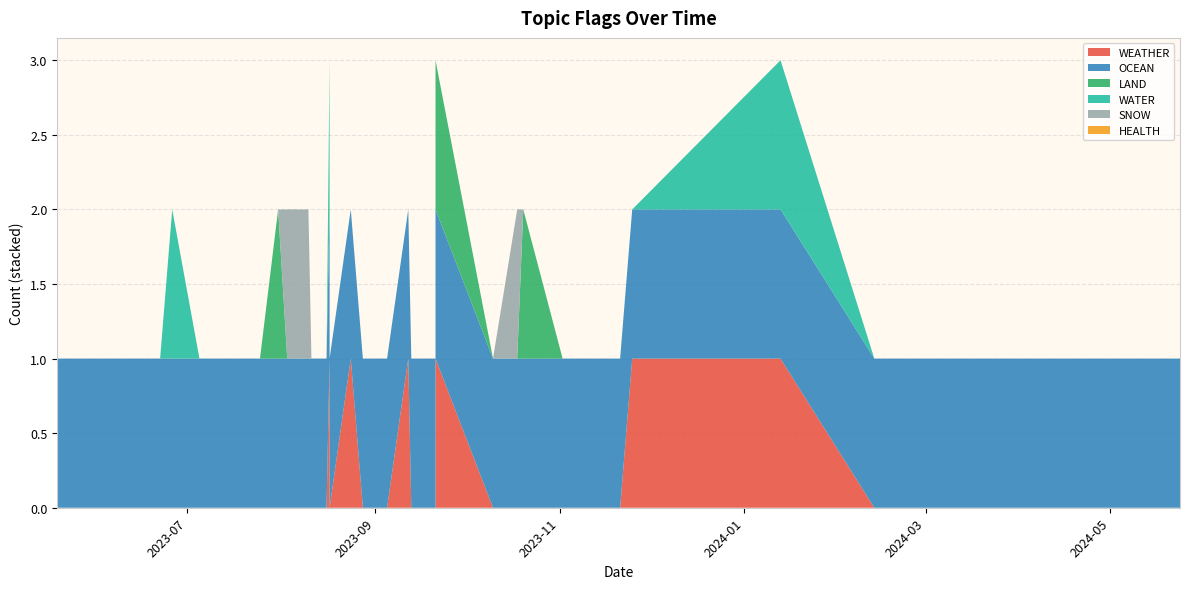

Reading left to right, what are all the values shown in this chart?

WEATHER: 2024-05-24=0	2024-04-23=0	2024-04-15=0	2024-03-07=0	2024-02-13=0	2024-01-13=1	2023-11-25=1	2023-11-21=0	2023-11-02=0	2023-10-20=0	2023-10-18=0	2023-10-10=0	2023-09-21=0	2023-09-21=1	2023-09-14=0	2023-09-14=0	2023-09-13=0	2023-09-12=1	2023-09-05=0	2023-08-28=0	2023-08-24=1	2023-08-17=1	2023-08-17=0	2023-08-16=0	2023-08-11=0	2023-08-10=0	2023-08-03=0	2023-07-31=0	2023-07-25=0	2023-07-20=0	2023-07-19=0	2023-07-16=0	2023-07-05=0	2023-06-26=0	2023-06-22=0	2023-06-22=0	2023-06-14=0	2023-06-13=0	2023-06-07=0	2023-05-19=0
OCEAN: 2024-05-24=1	2024-04-23=1	2024-04-15=1	2024-03-07=1	2024-02-13=1	2024-01-13=1	2023-11-25=1	2023-11-21=1	2023-11-02=1	2023-10-20=1	2023-10-18=1	2023-10-10=1	2023-09-21=1	2023-09-21=1	2023-09-14=1	2023-09-14=1	2023-09-13=1	2023-09-12=1	2023-09-05=1	2023-08-28=1	2023-08-24=1	2023-08-17=1	2023-08-17=1	2023-08-16=1	2023-08-11=1	2023-08-10=1	2023-08-03=1	2023-07-31=1	2023-07-25=1	2023-07-20=1	2023-07-19=1	2023-07-16=1	2023-07-05=1	2023-06-26=1	2023-06-22=1	2023-06-22=1	2023-06-14=1	2023-06-13=1	2023-06-07=1	2023-05-19=1
LAND: 2024-05-24=0	2024-04-23=0	2024-04-15=0	2024-03-07=0	2024-02-13=0	2024-01-13=0	2023-11-25=0	2023-11-21=0	2023-11-02=0	2023-10-20=1	2023-10-18=0	2023-10-10=0	2023-09-21=0	2023-09-21=1	2023-09-14=0	2023-09-14=0	2023-09-13=0	2023-09-12=0	2023-09-05=0	2023-08-28=0	2023-08-24=0	2023-08-17=0	2023-08-17=0	2023-08-16=0	2023-08-11=0	2023-08-10=0	2023-08-03=0	2023-07-31=1	2023-07-25=0	2023-07-20=0	2023-07-19=0	2023-07-16=0	2023-07-05=0	2023-06-26=0	2023-06-22=0	2023-06-22=0	2023-06-14=0	2023-06-13=0	2023-06-07=0	2023-05-19=0
WATER: 2024-05-24=0	2024-04-23=0	2024-04-15=0	2024-03-07=0	2024-02-13=0	2024-01-13=1	2023-11-25=0	2023-11-21=0	2023-11-02=0	2023-10-20=0	2023-10-18=0	2023-10-10=0	2023-09-21=0	2023-09-21=0	2023-09-14=0	2023-09-14=0	2023-09-13=0	2023-09-12=0	2023-09-05=0	2023-08-28=0	2023-08-24=0	2023-08-17=1	2023-08-17=0	2023-08-16=0	2023-08-11=0	2023-08-10=0	2023-08-03=0	2023-07-31=0	2023-07-25=0	2023-07-20=0	2023-07-19=0	2023-07-16=0	2023-07-05=0	2023-06-26=1	2023-06-22=0	2023-06-22=0	2023-06-14=0	2023-06-13=0	2023-06-07=0	2023-05-19=0
SNOW: 2024-05-24=0	2024-04-23=0	2024-04-15=0	2024-03-07=0	2024-02-13=0	2024-01-13=0	2023-11-25=0	2023-11-21=0	2023-11-02=0	2023-10-20=0	2023-10-18=1	2023-10-10=0	2023-09-21=0	2023-09-21=0	2023-09-14=0	2023-09-14=0	2023-09-13=0	2023-09-12=0	2023-09-05=0	2023-08-28=0	2023-08-24=0	2023-08-17=0	2023-08-17=0	2023-08-16=0	2023-08-11=0	2023-08-10=1	2023-08-03=1	2023-07-31=0	2023-07-25=0	2023-07-20=0	2023-07-19=0	2023-07-16=0	2023-07-05=0	2023-06-26=0	2023-06-22=0	2023-06-22=0	2023-06-14=0	2023-06-13=0	2023-06-07=0	2023-05-19=0
HEALTH: 2024-05-24=0	2024-04-23=0	2024-04-15=0	2024-03-07=0	2024-02-13=0	2024-01-13=0	2023-11-25=0	2023-11-21=0	2023-11-02=0	2023-10-20=0	2023-10-18=0	2023-10-10=0	2023-09-21=0	2023-09-21=0	2023-09-14=0	2023-09-14=0	2023-09-13=0	2023-09-12=0	2023-09-05=0	2023-08-28=0	2023-08-24=0	2023-08-17=0	2023-08-17=0	2023-08-16=0	2023-08-11=0	2023-08-10=0	2023-08-03=0	2023-07-31=0	2023-07-25=0	2023-07-20=0	2023-07-19=0	2023-07-16=0	2023-07-05=0	2023-06-26=0	2023-06-22=0	2023-06-22=0	2023-06-14=0	2023-06-13=0	2023-06-07=0	2023-05-19=0